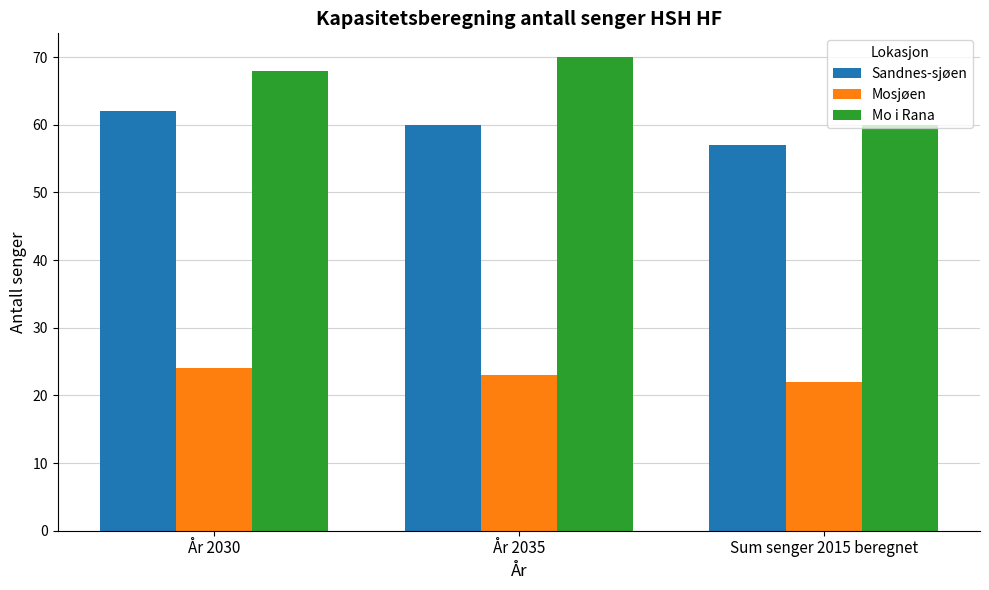

At Sum senger 2015 beregnet, list the series in order from largest to smallest.

Mo i Rana, Sandnes-sjøen, Mosjøen